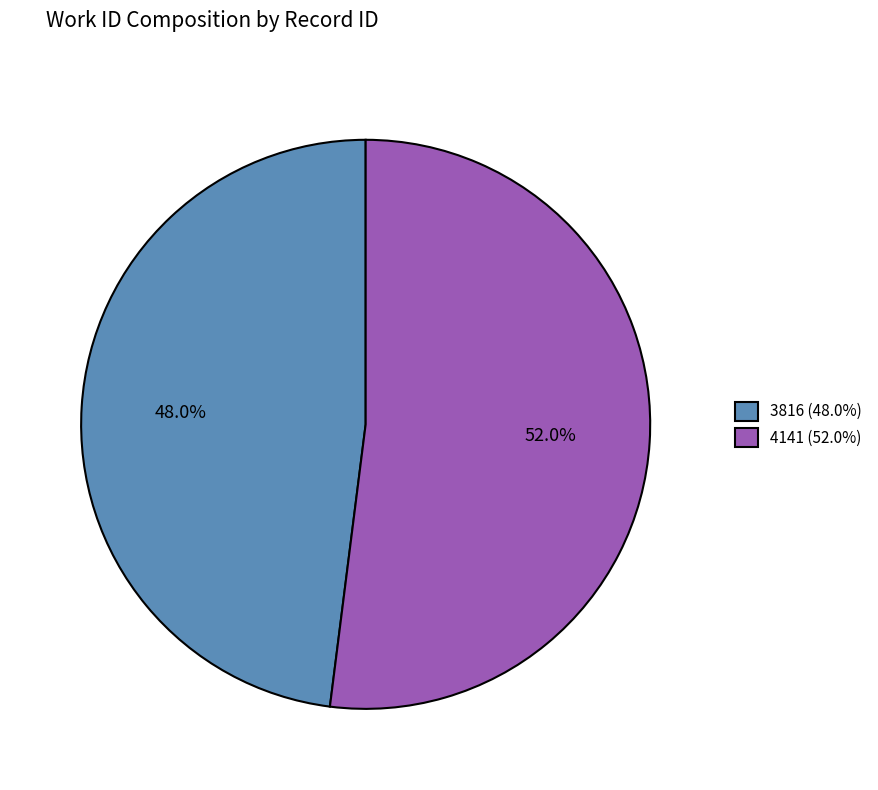

What percentage is the 4141 slice, to the nearest percent?

52%